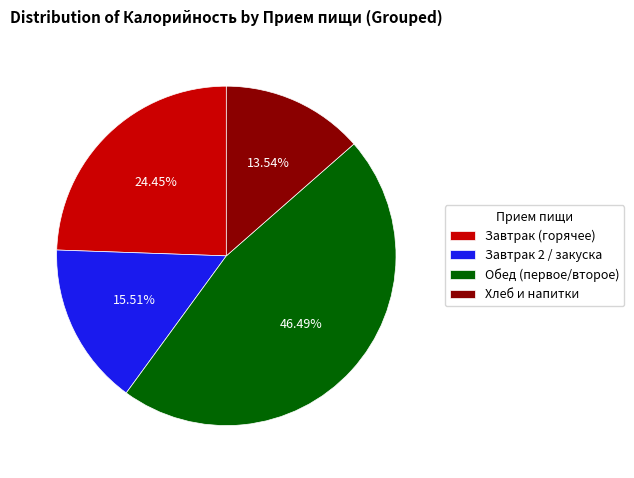

What is the smallest slice in the pie chart?

Хлеб и напитки